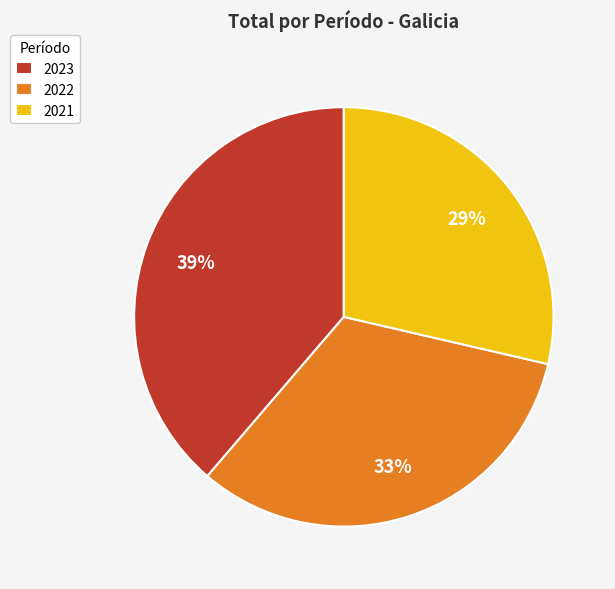

Combined, do 2023 and 2022 account for over 50%?

Yes